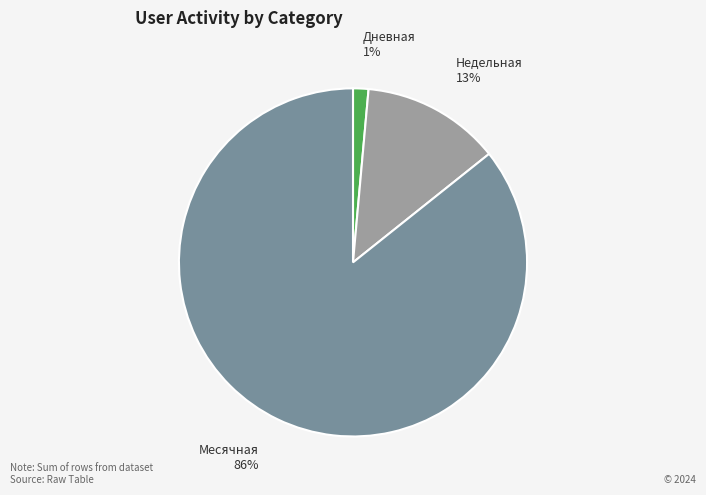

Between Месячная and Недельная, which is larger?

Месячная